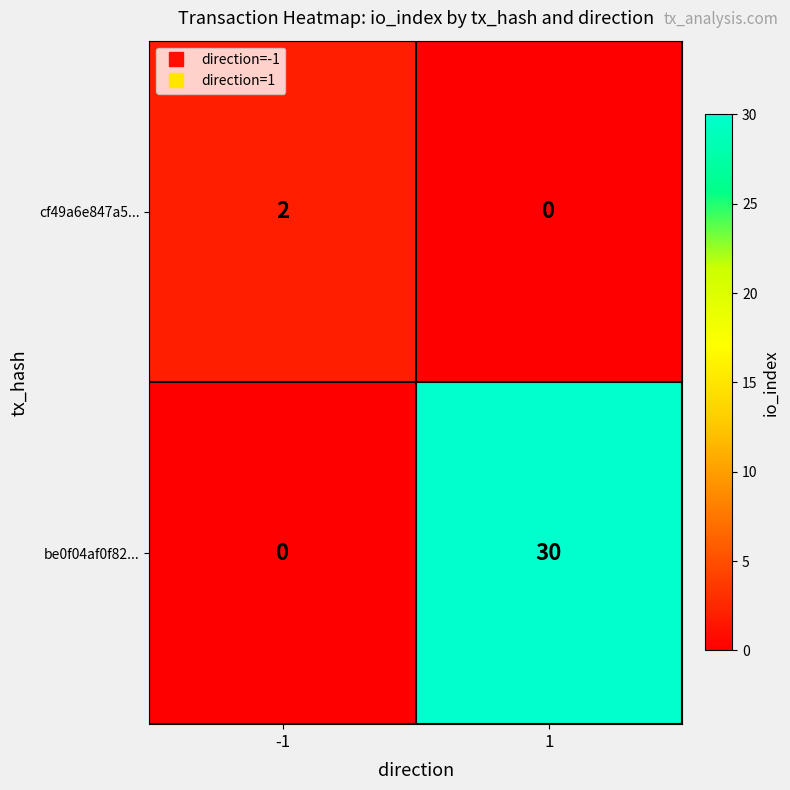

Which series has the largest range (max minus min)?

be0f04af0f82...